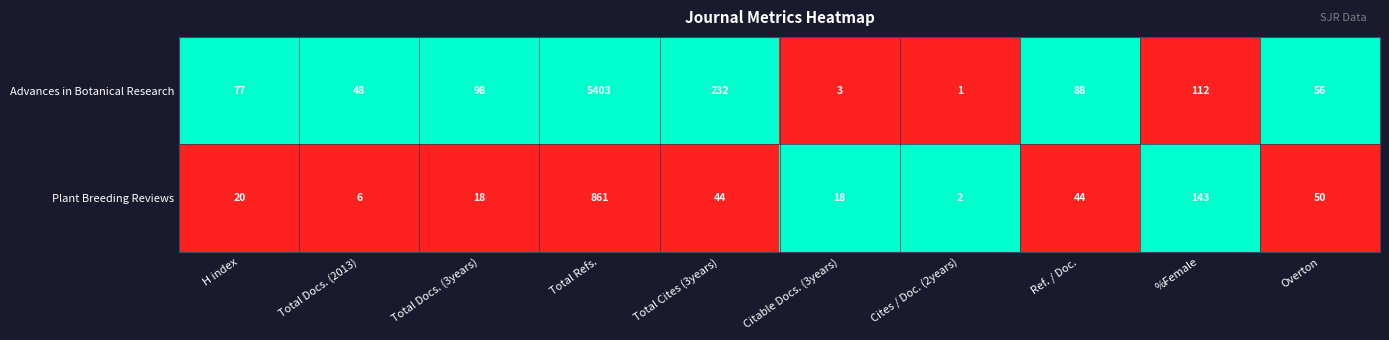

Is it true that Plant Breeding Reviews equals 29 at Ref. / Doc.?

False